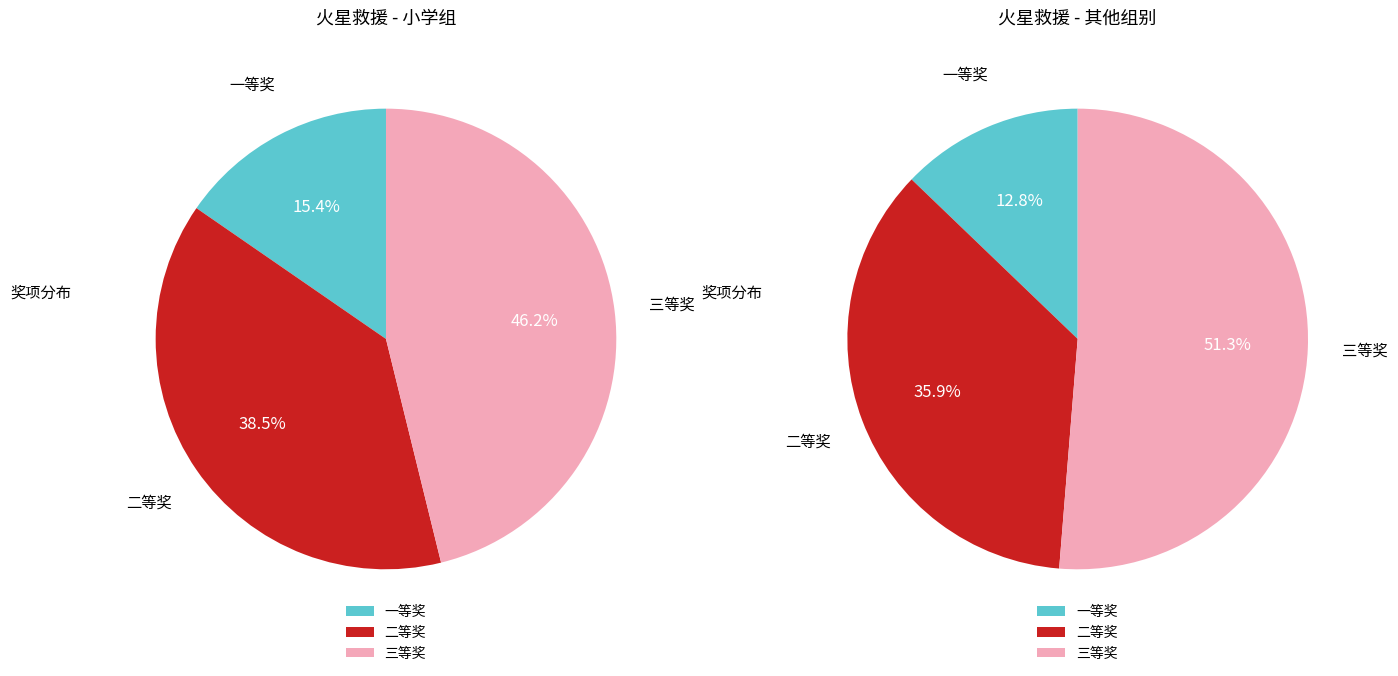

Which slice is the largest?

三等奖